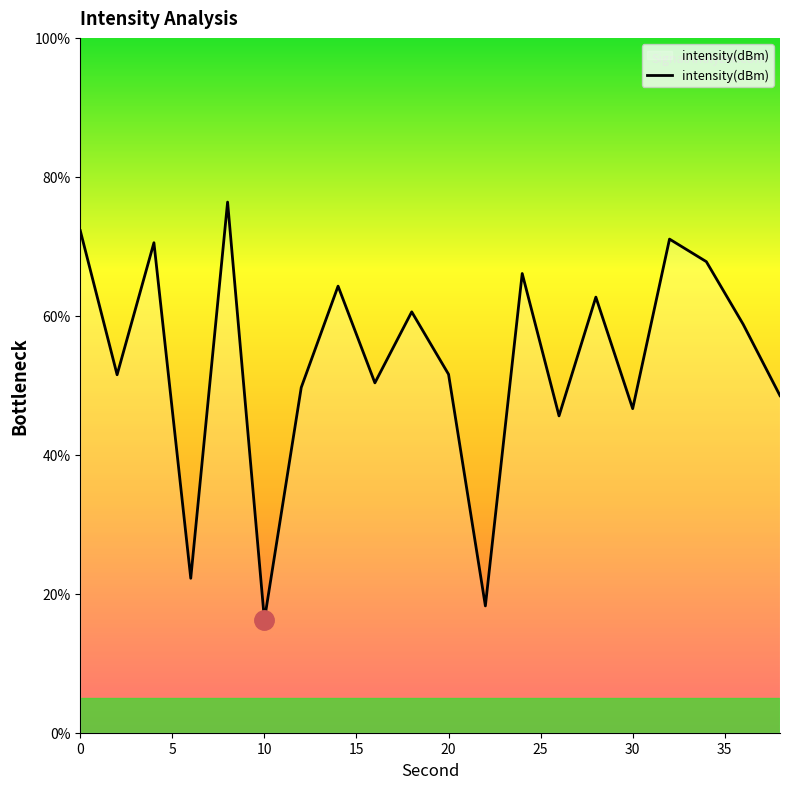

What is the minimum value shown in the chart?

16.2